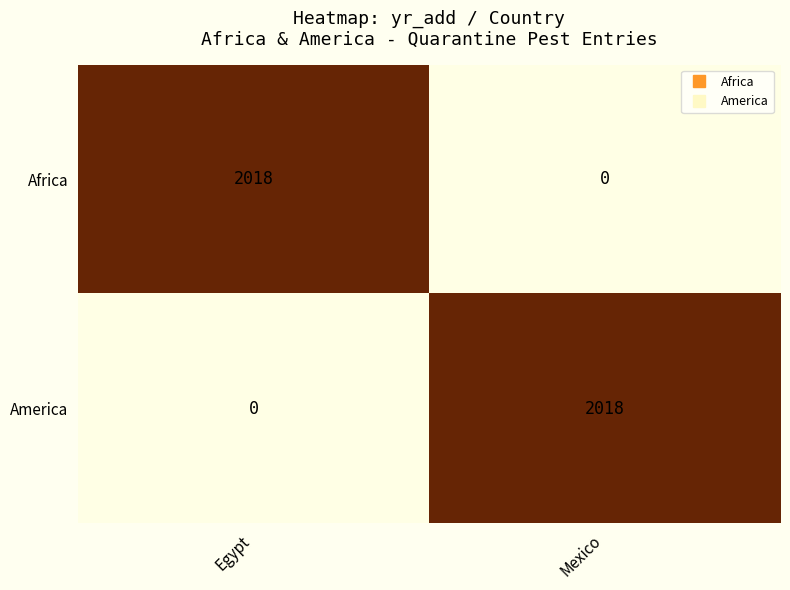

True or false: Africa has a value of 0 at Mexico.

True